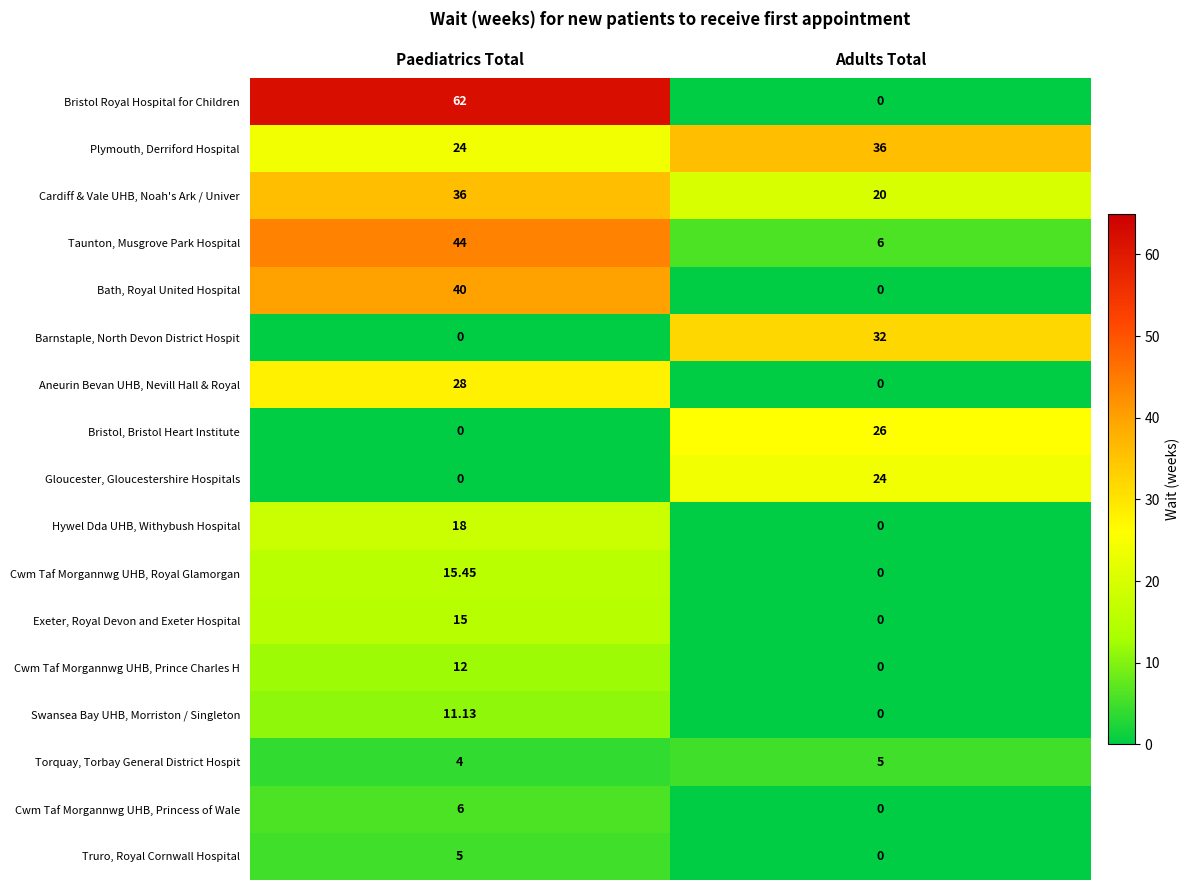

At which label does Taunton, Musgrove Park Hospital reach its peak?

Paediatrics Total